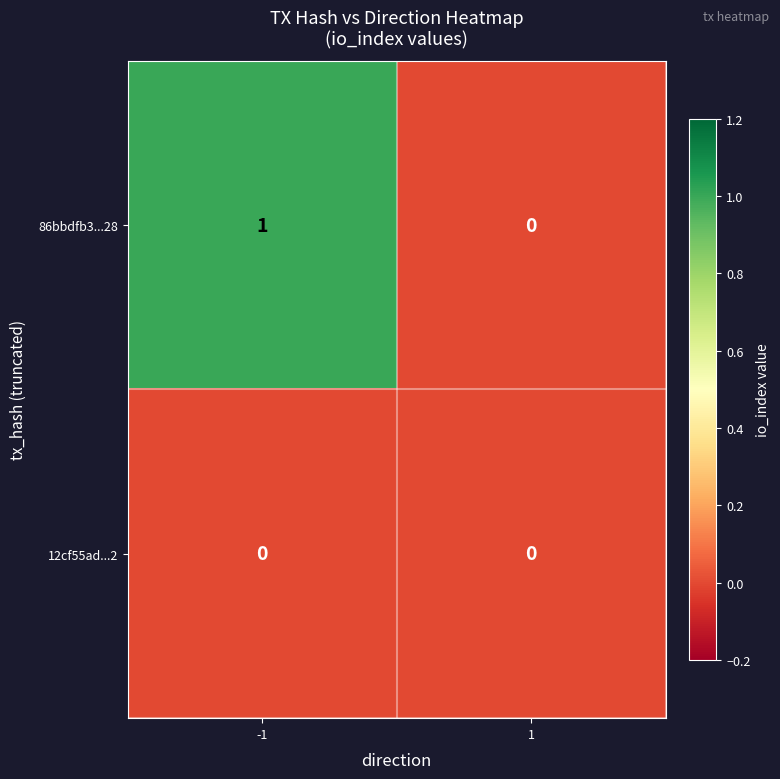

The 12cf55ad...2 series shows 0 at -1. True or false?

True